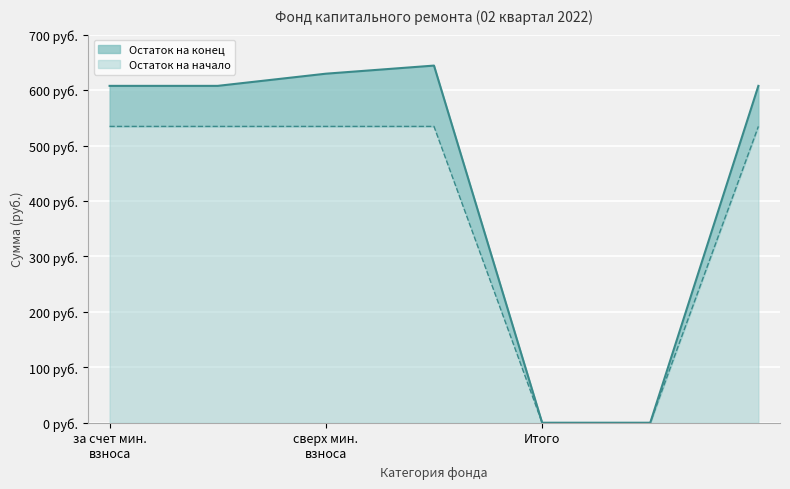

Where is Остаток на начало nearest to the value 267?

сверх минимального взноса